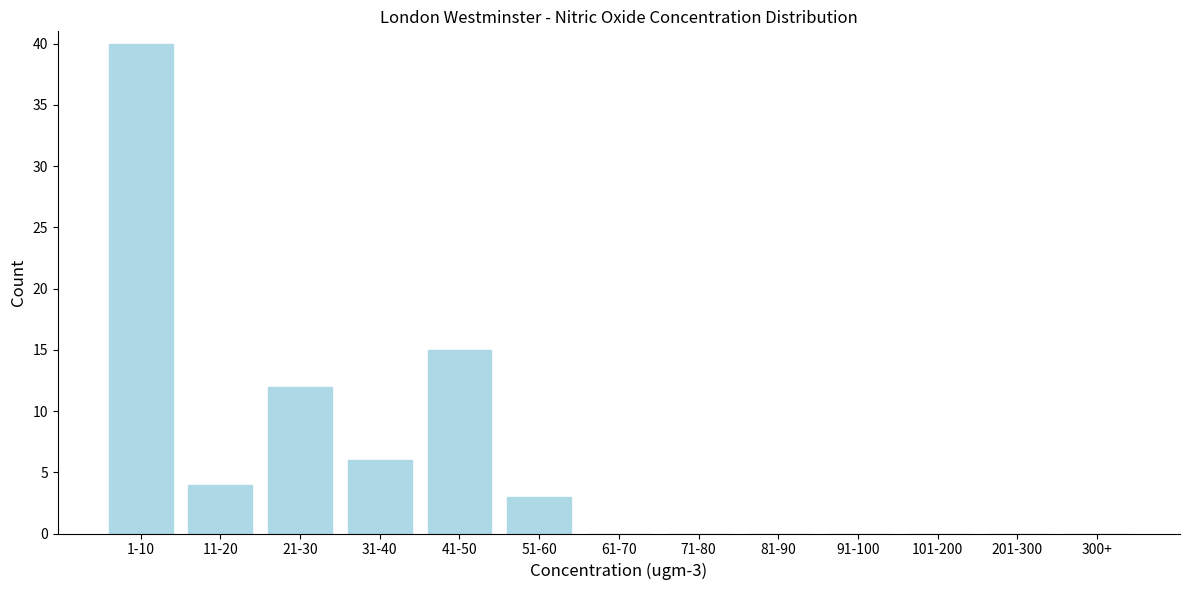

Reading left to right, what are all the values shown in this chart?

1-10=40	11-20=4	21-30=12	31-40=6	41-50=15	51-60=3	61-70=0	71-80=0	81-90=0	91-100=0	101-200=0	201-300=0	300+=0